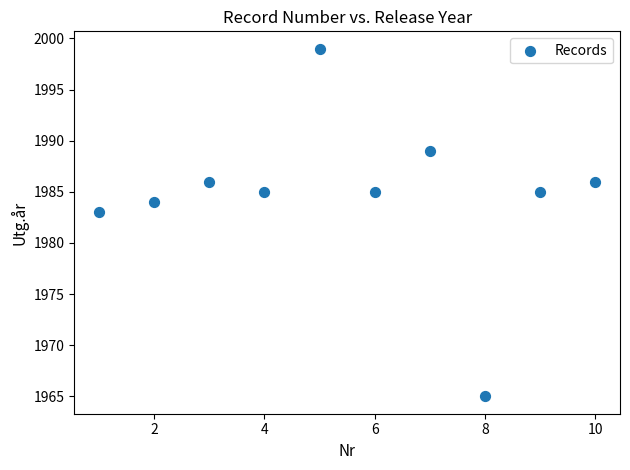

What Y value in the scatter plot is closest to 1982?

1983